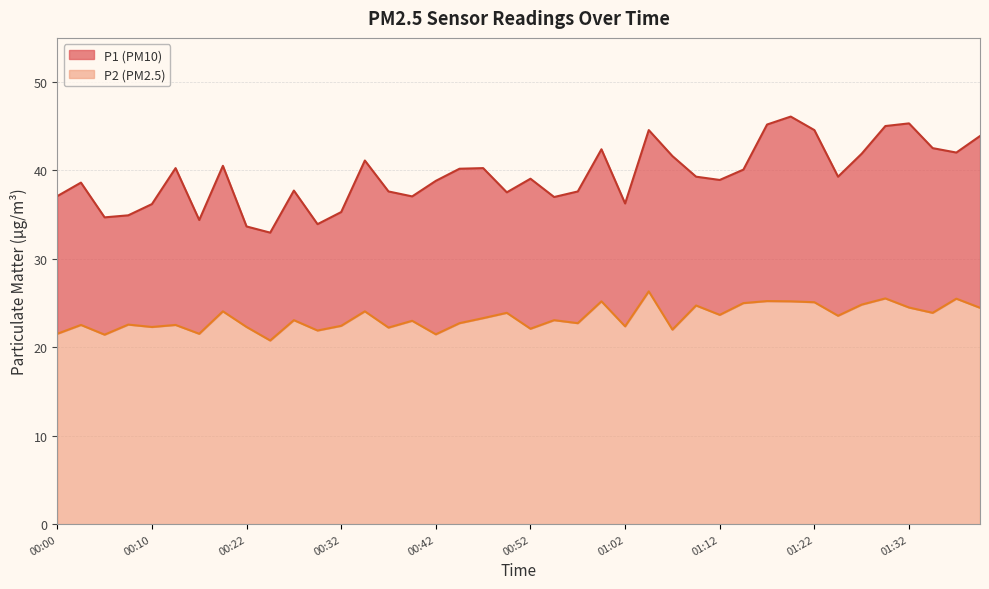

Which series has the largest range (max minus min)?

P1